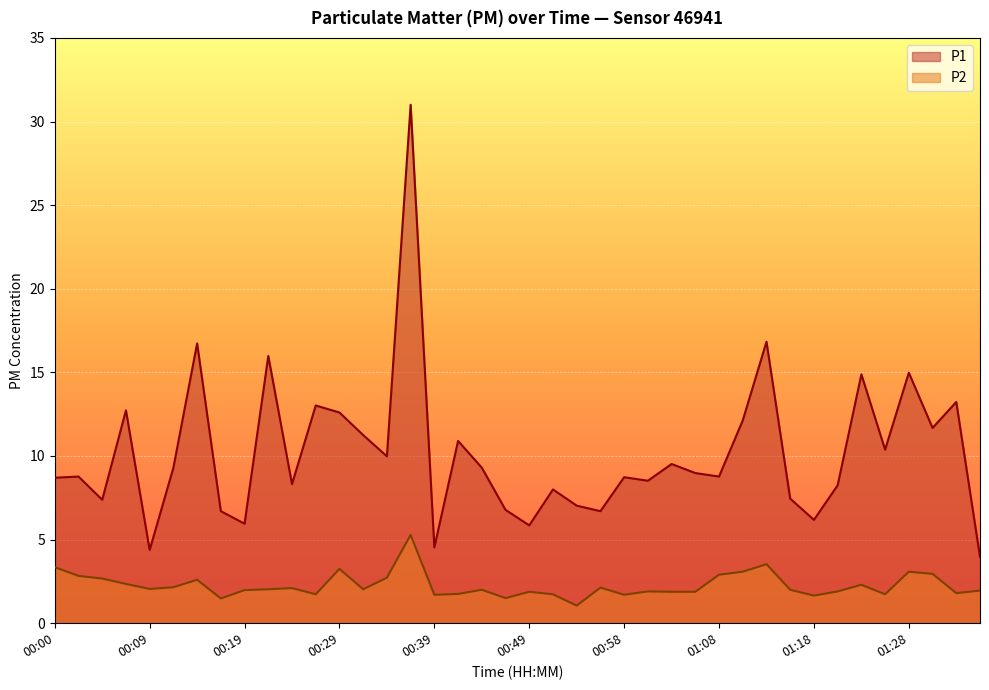

The value of P2 at 01:20 is 1.9. True or false?

True